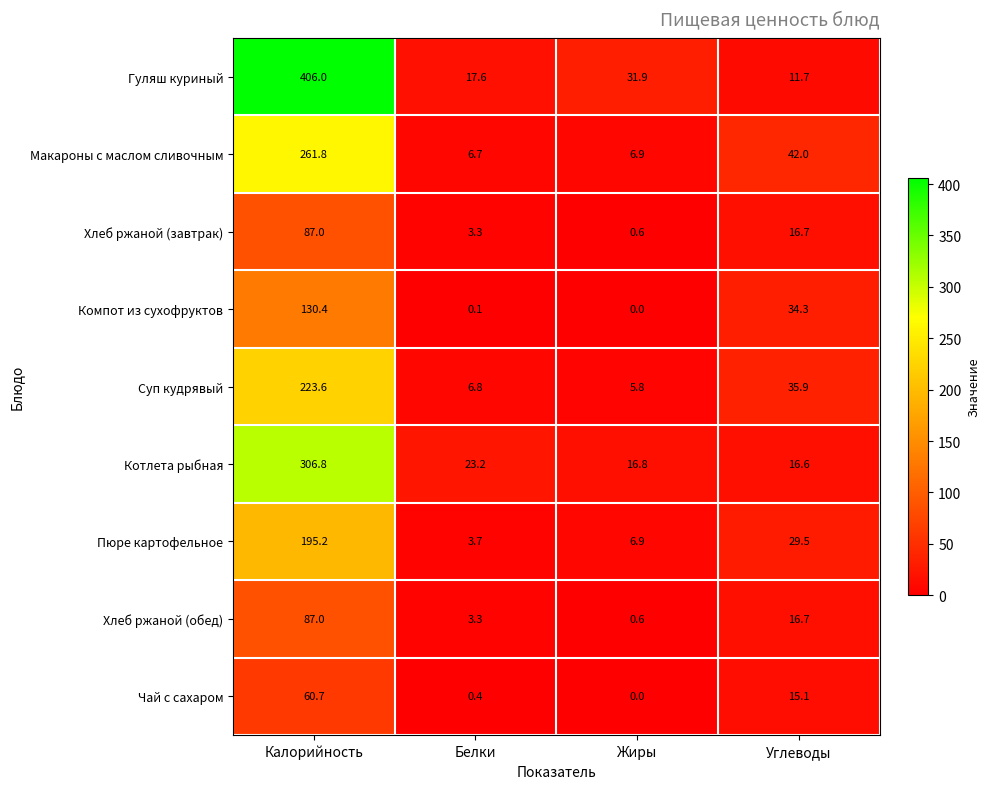

Which category has the highest value across all series?

Калорийность